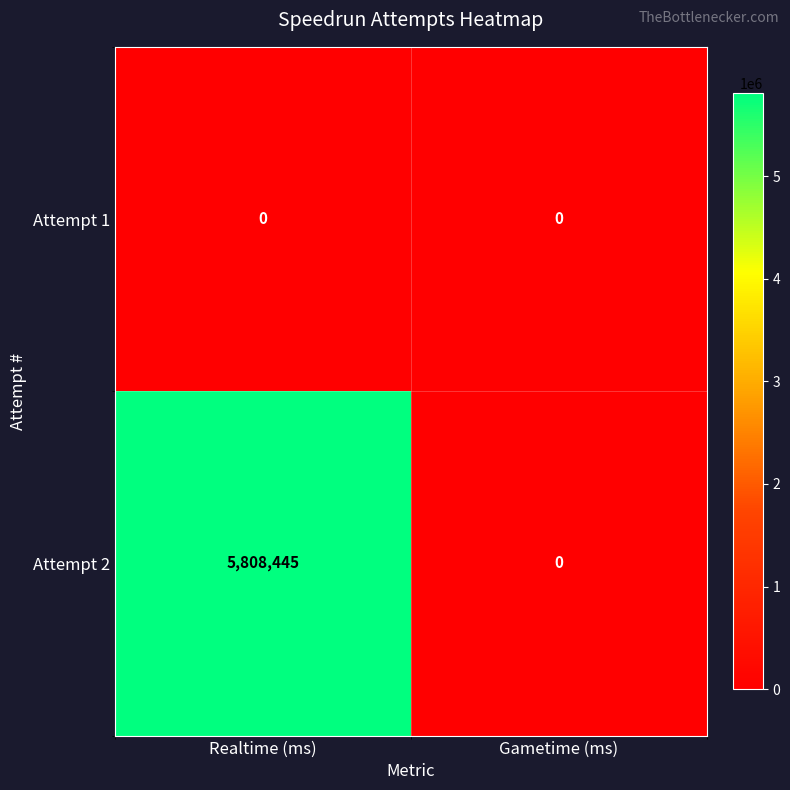

Rank the series by their average value, from lowest to highest.

Attempt 1, Attempt 2